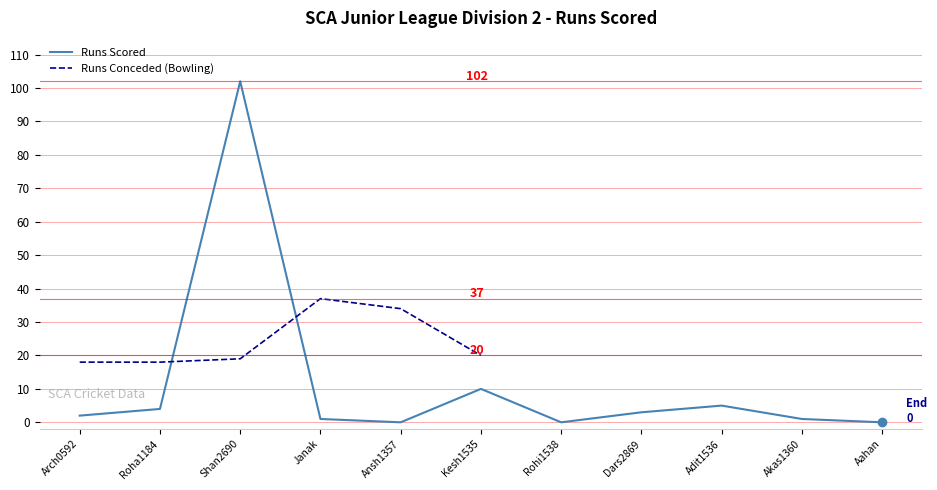

What is the difference between the values at Shan2690 and Janak?

101